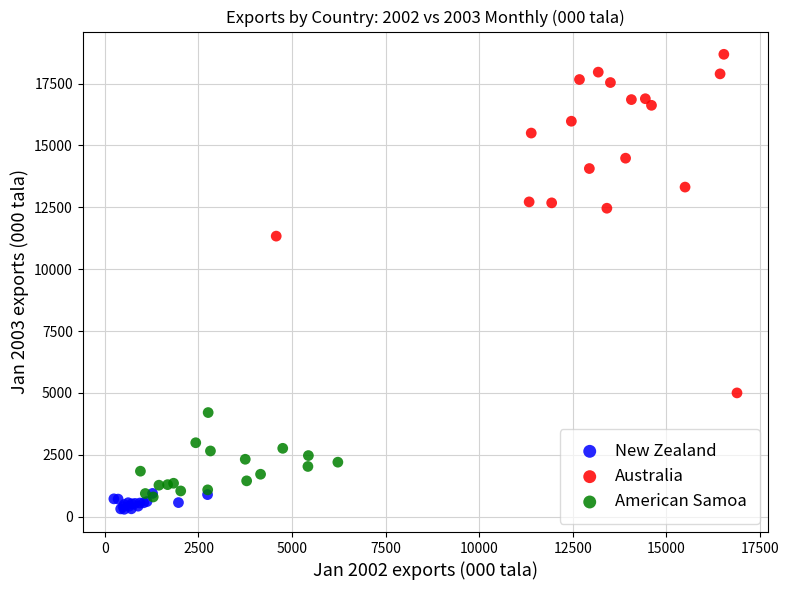

Which series reaches the minimum Y coordinate?

New Zealand